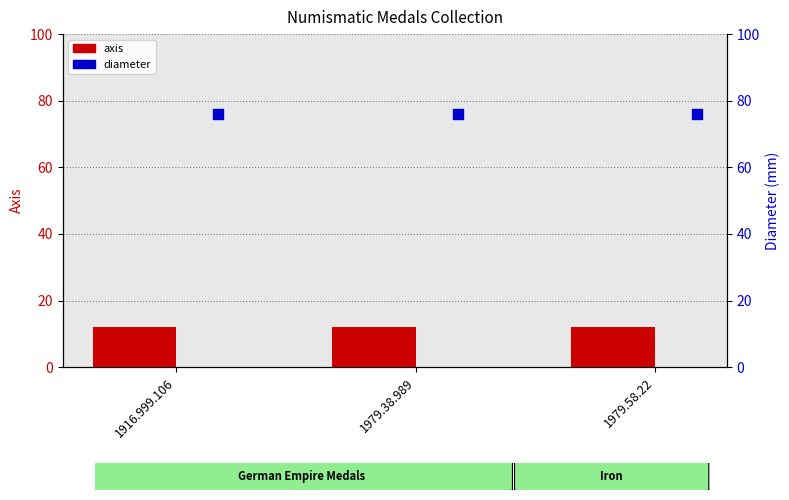

What is the total value across all series at 1916.999.106?

88